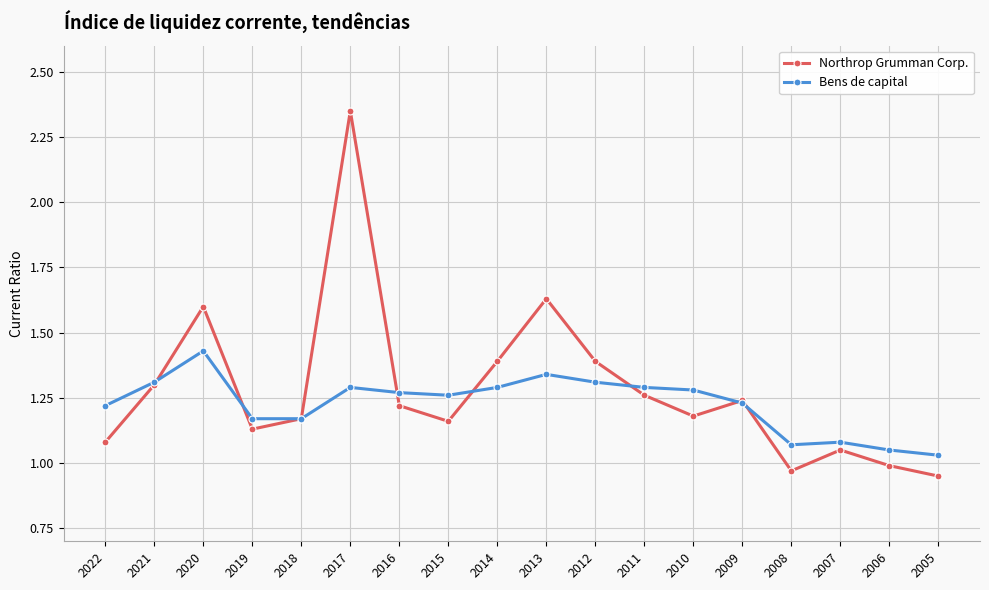

Which series changed the most between 2019 and 2005?

Northrop Grumman Corp.